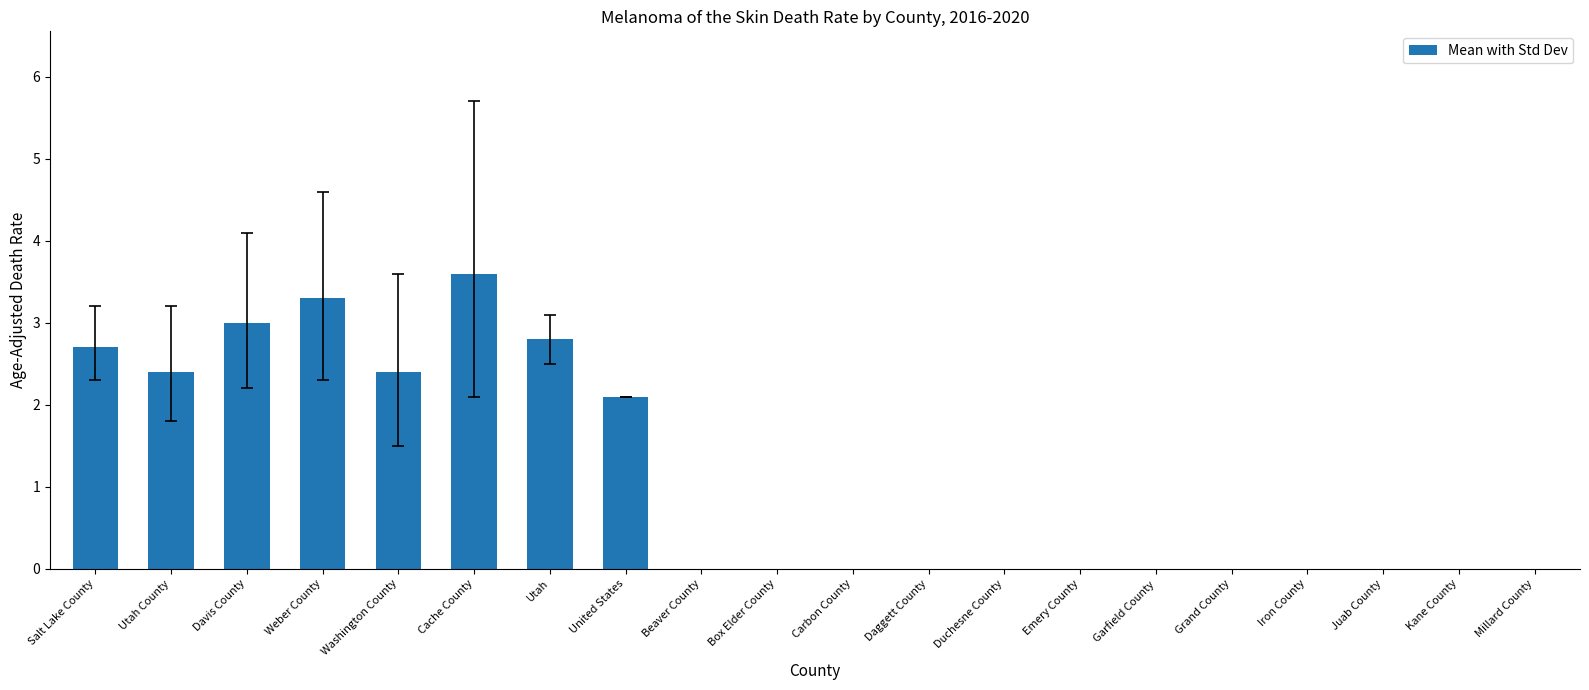

Between Washington County and Weber County, which is larger?

Weber County